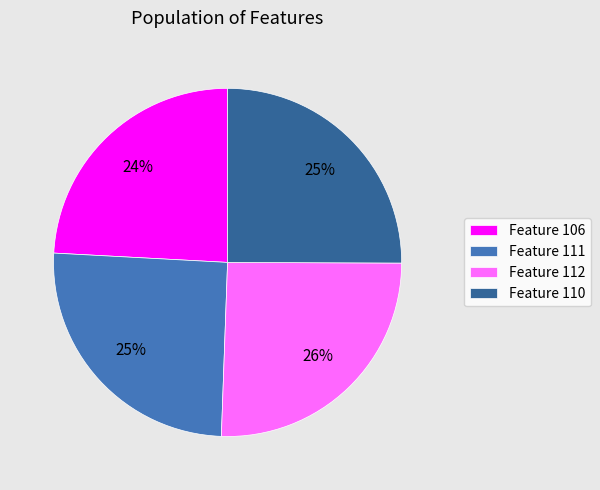

Is there any slice that represents more than half of the pie?

No